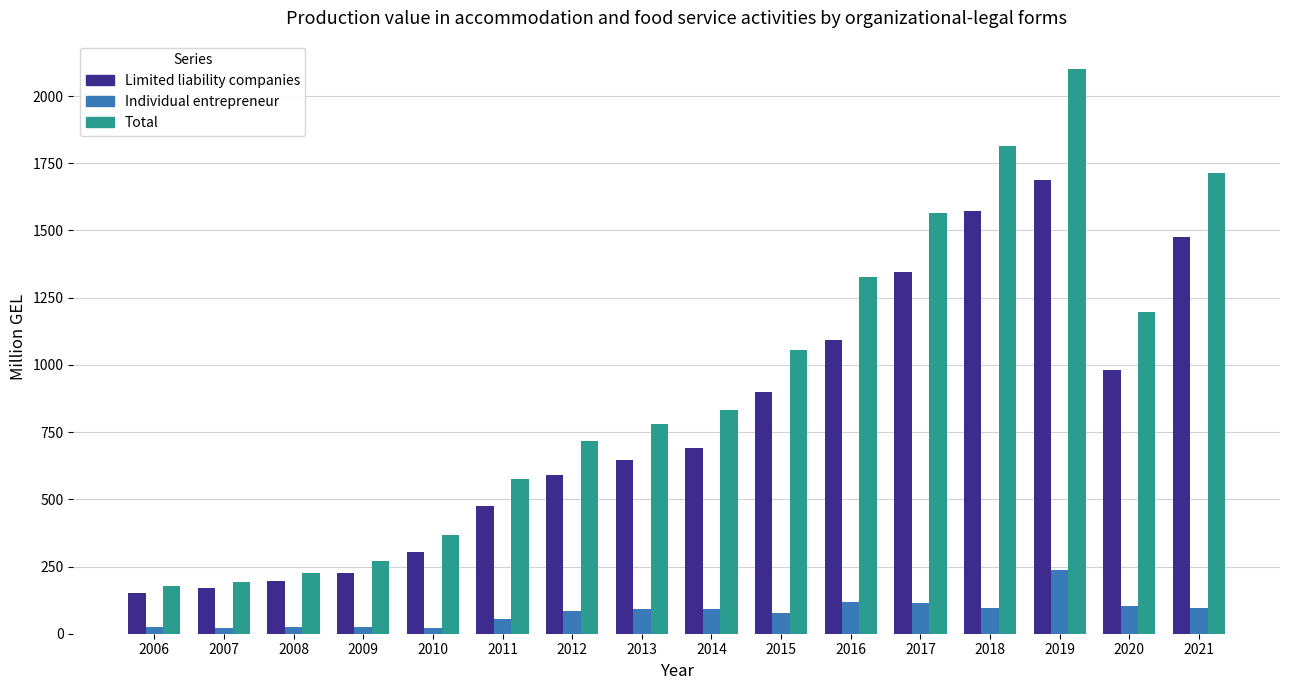

At which label does Limited liability companies reach its peak?

2019